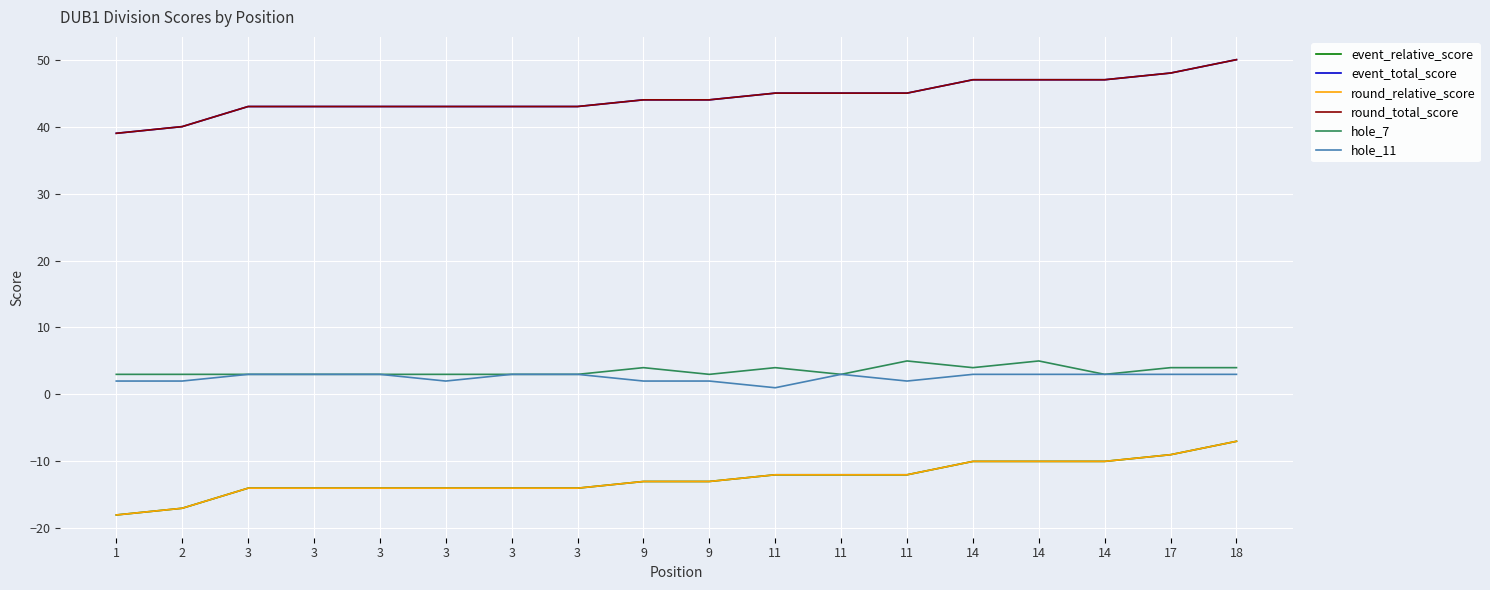

True or false: event_relative_score and round_total_score cross at least once.

False